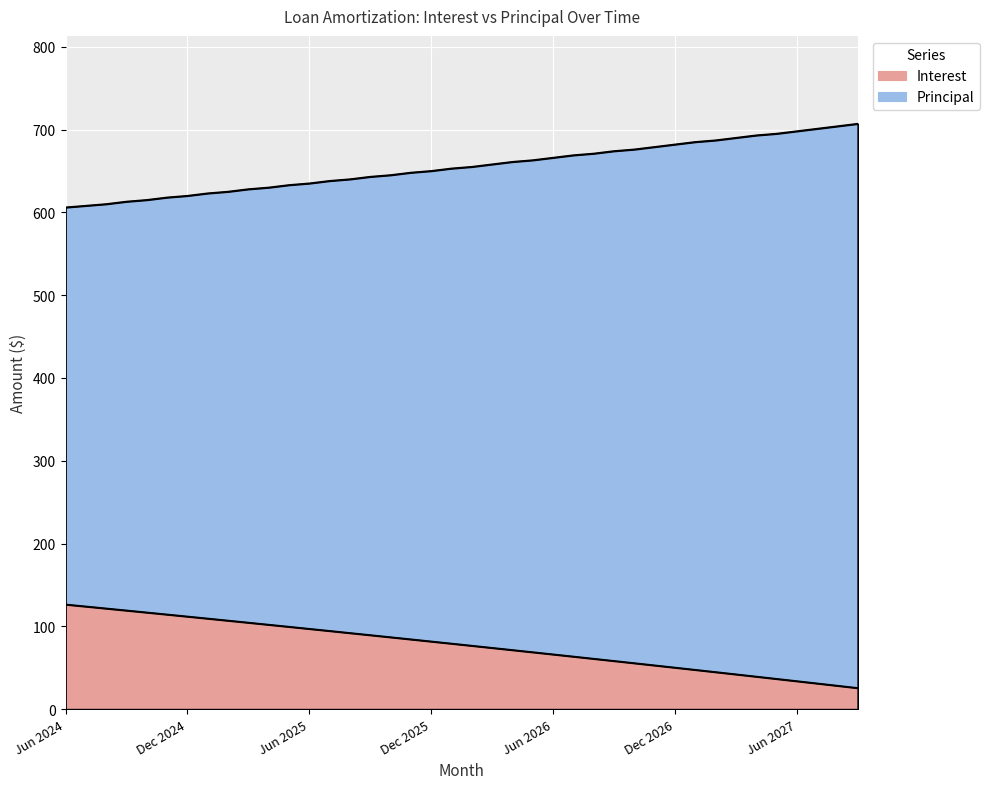

At which label does Principal first exceed 655?

Mar 2026